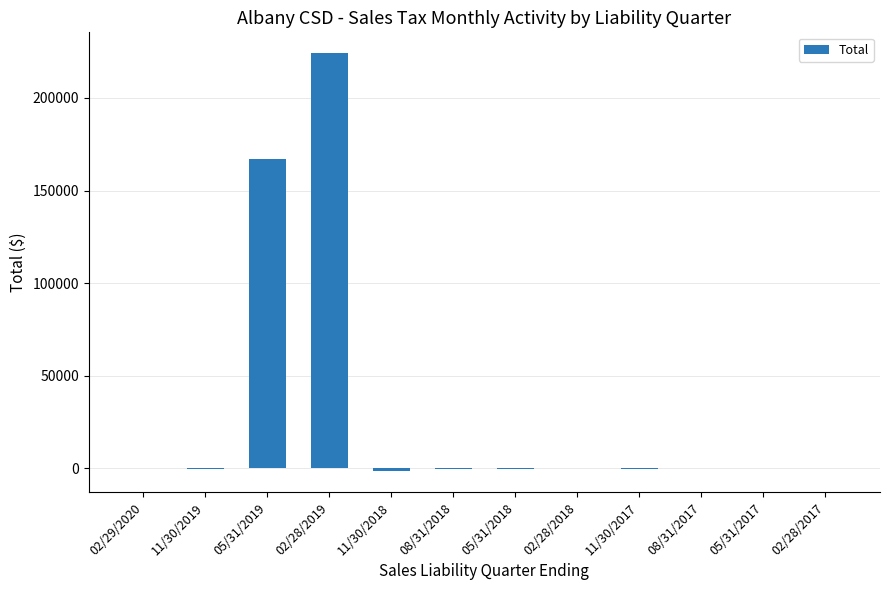

What is the change in value from 02/28/2018 to 11/30/2017?

-158.8